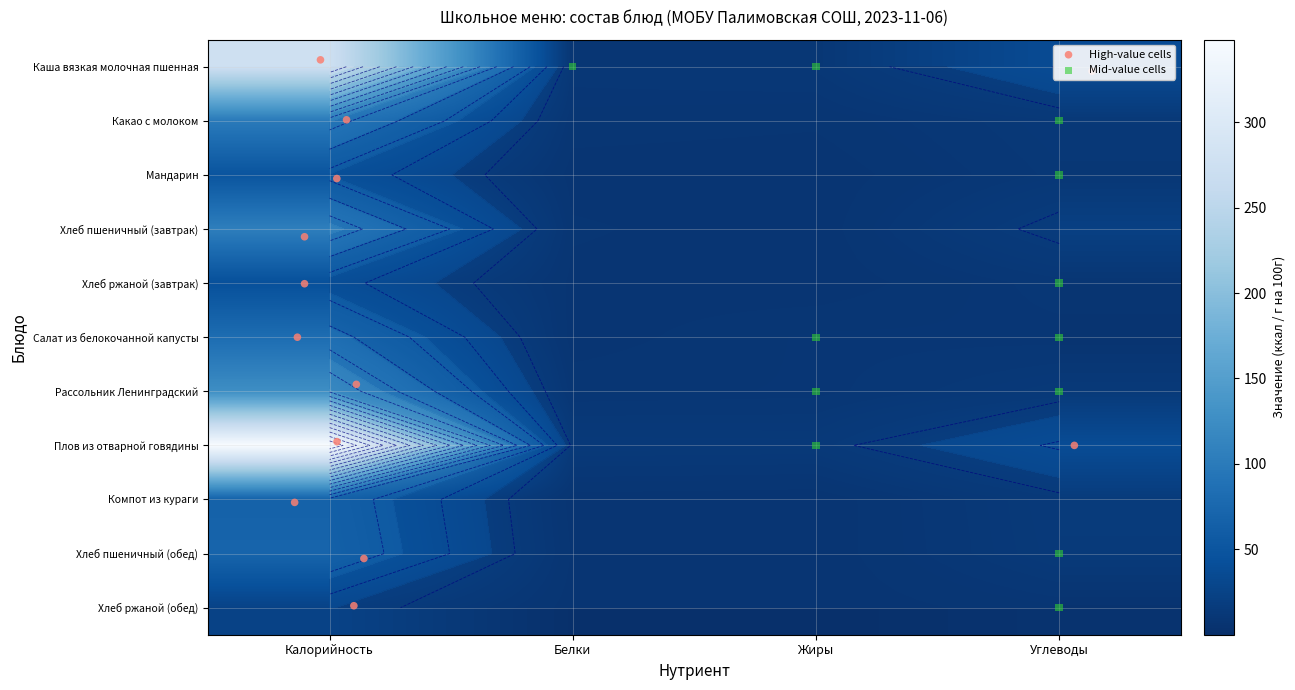

At how many categories does at least one series exceed 49?

1